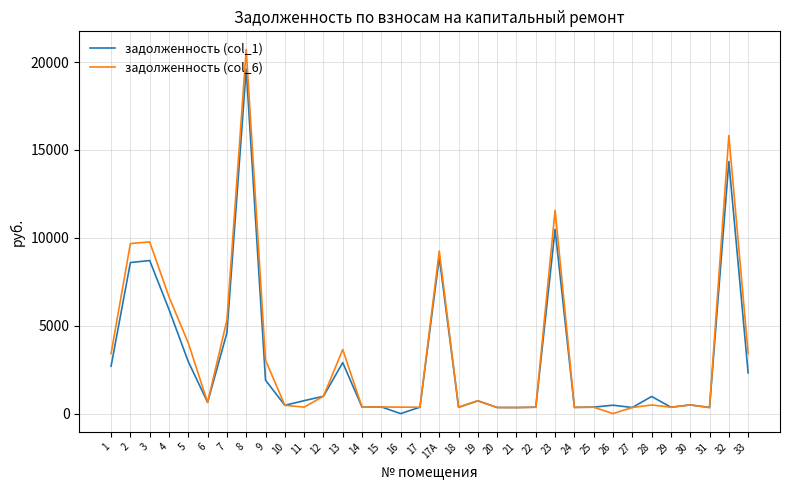

Where is the first local minimum for задолженность (col_6)?

6